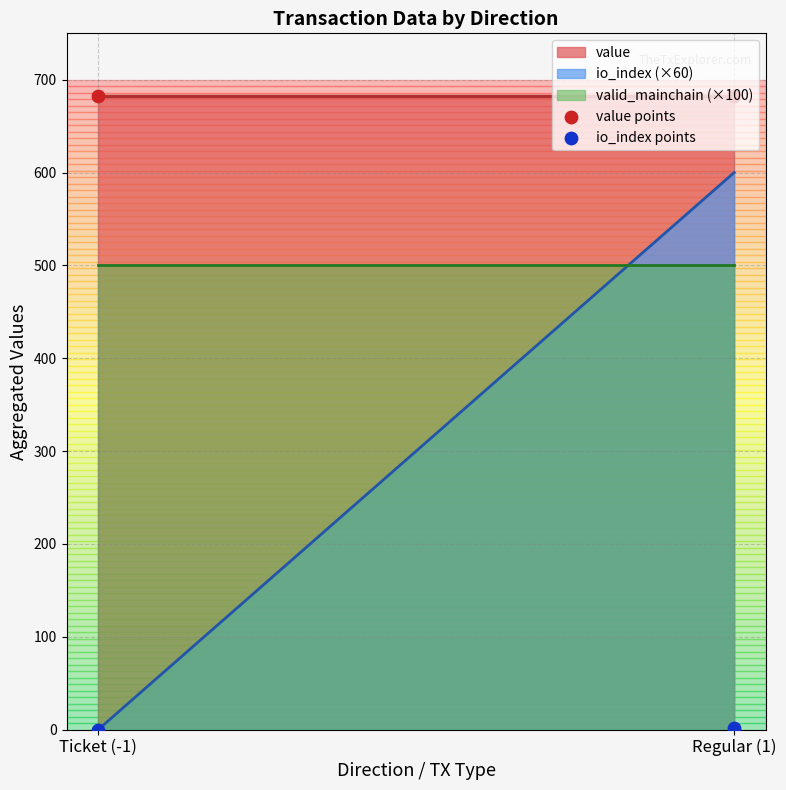

At which category is the sum across all series the highest?

Regular (1)